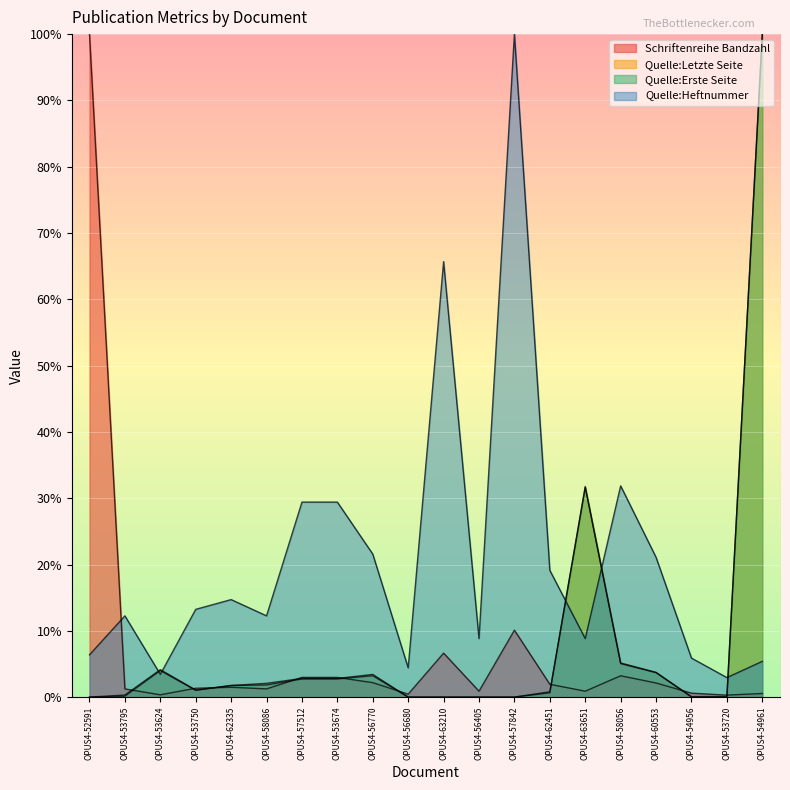

At which label does Quelle:Letzte Seite first exceed 1?

OPUS4-53624